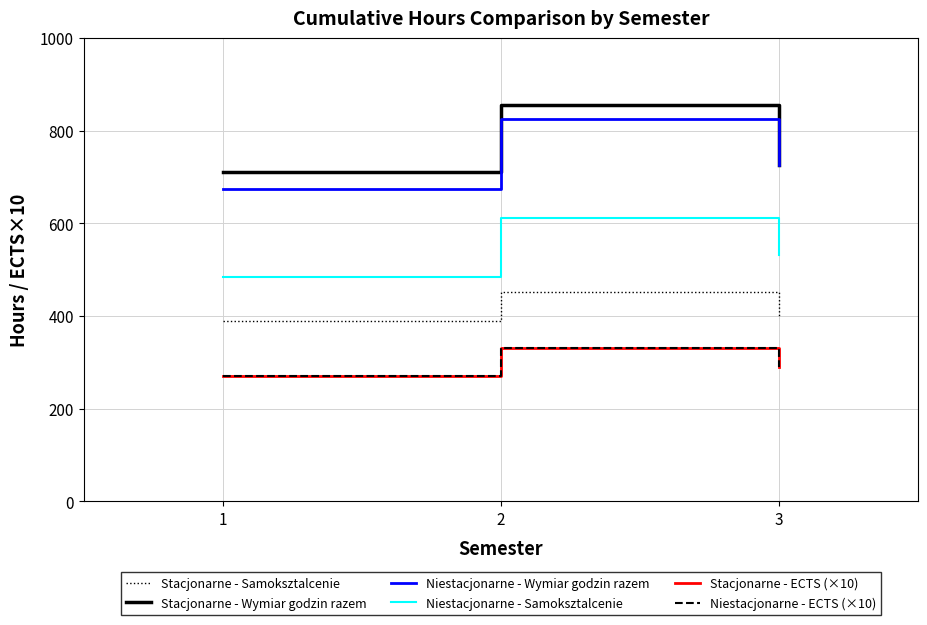

Rank the series at 3 from lowest to highest value.

Stacjonarne - ECTS (×10), Niestacjonarne - ECTS (×10), Stacjonarne - Samoksztalcenie, Niestacjonarne - Samoksztalcenie, Stacjonarne - Wymiar godzin razem, Niestacjonarne - Wymiar godzin razem